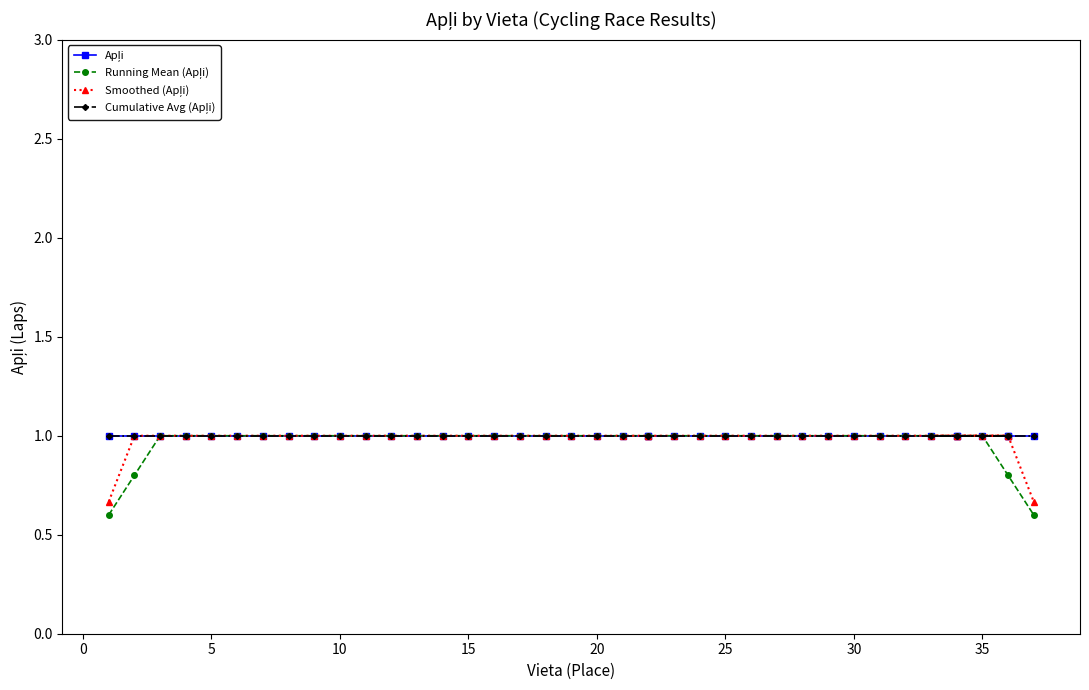

Which has a higher value, 40 or 0?

40